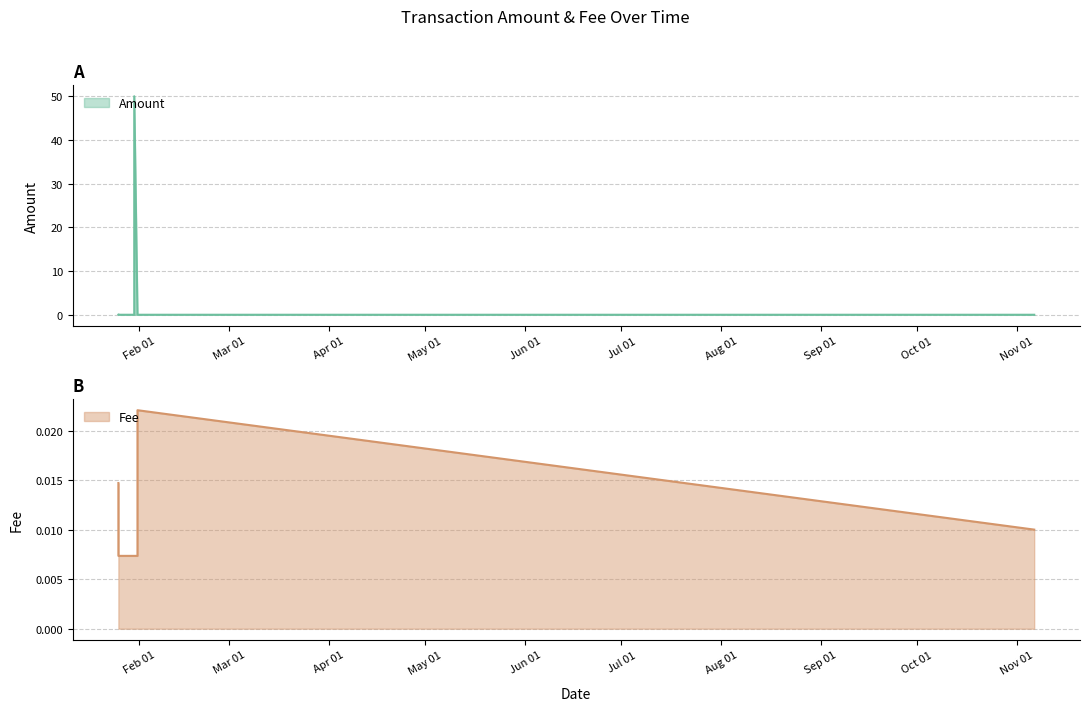

How many Fee values are between 0 and 1?

7